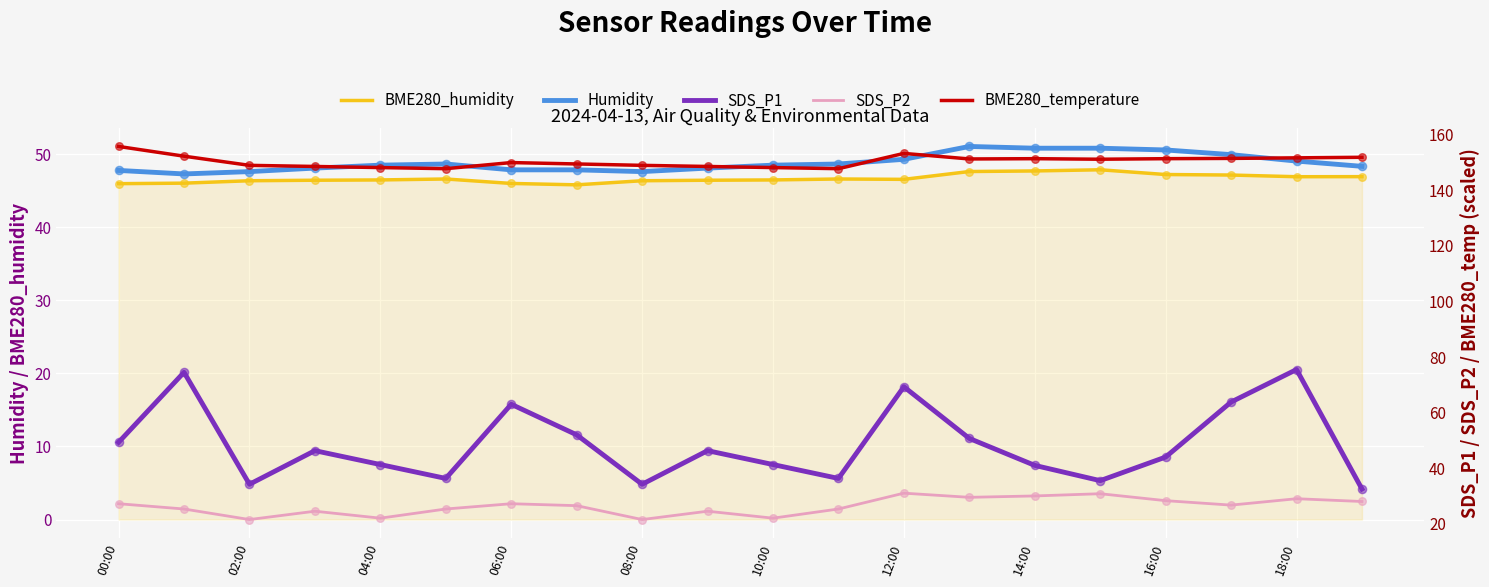

Is the value of BME280_humidity at 10:00 greater than the value of Humidity at 00:00?

No